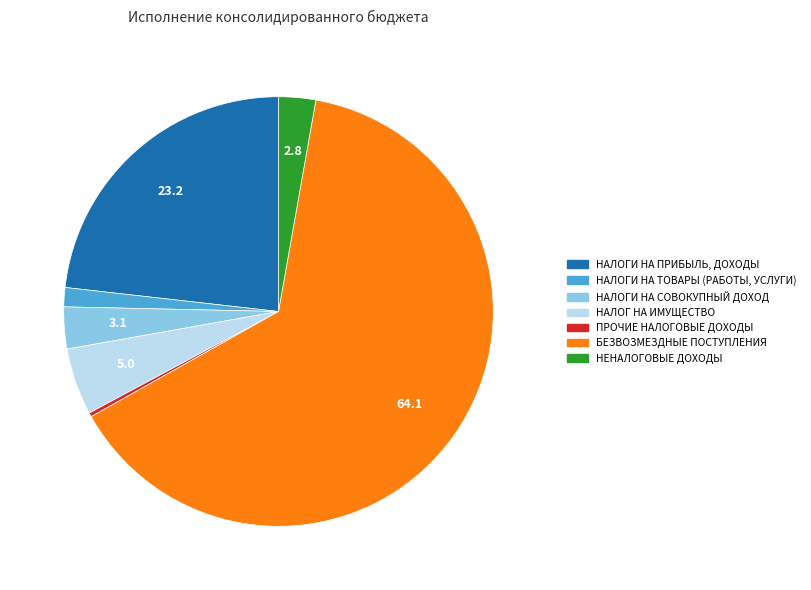

What is the smallest slice in the pie chart?

ПРОЧИЕ НАЛОГОВЫЕ ДОХОДЫ